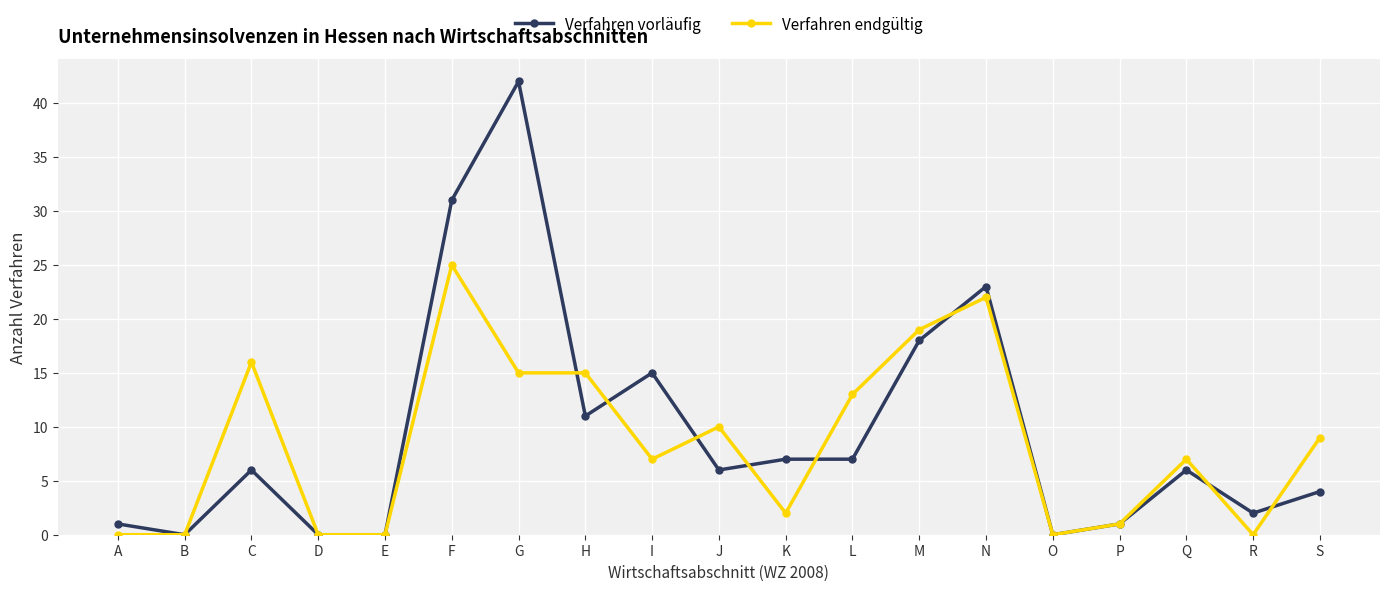

The value of Verfahren endgültig at H is 9. True or false?

False